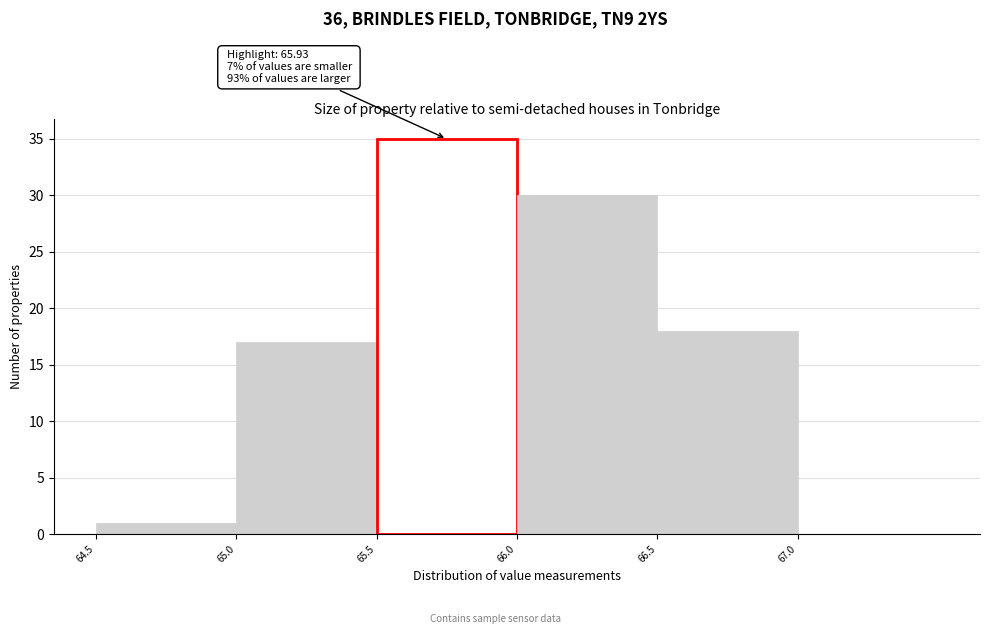

Which range on the x-axis has the tallest bar?

65.5 to 66.0